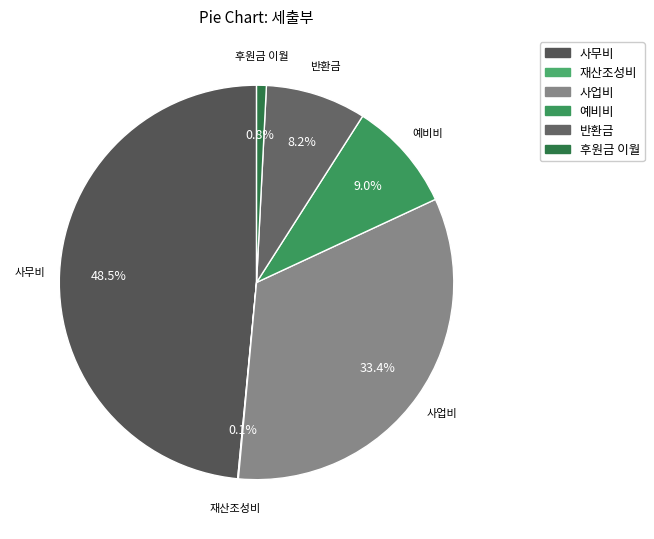

Combined, what portion of the pie is 사무비 and 예비비?

57.5%